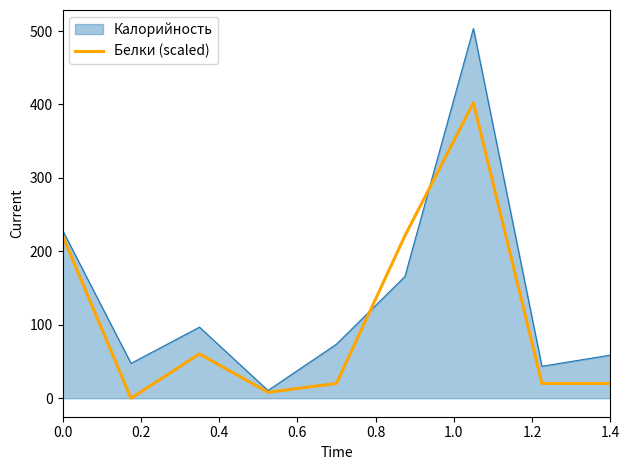

What is the maximum value for Калорийность?

503.5